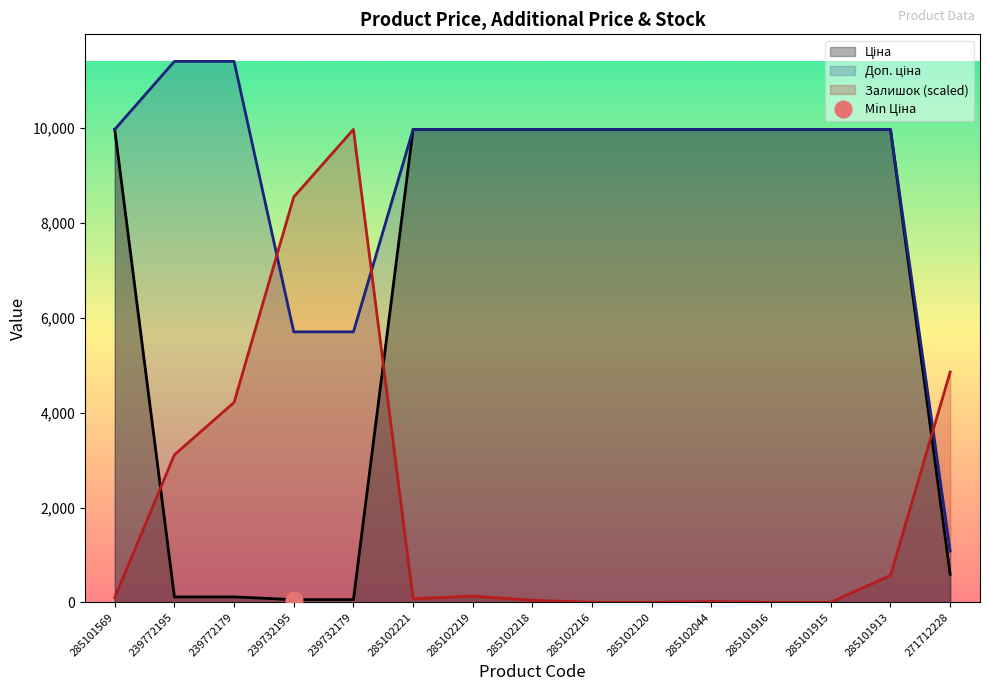

How many times do Залишок and Ціна cross each other?

3